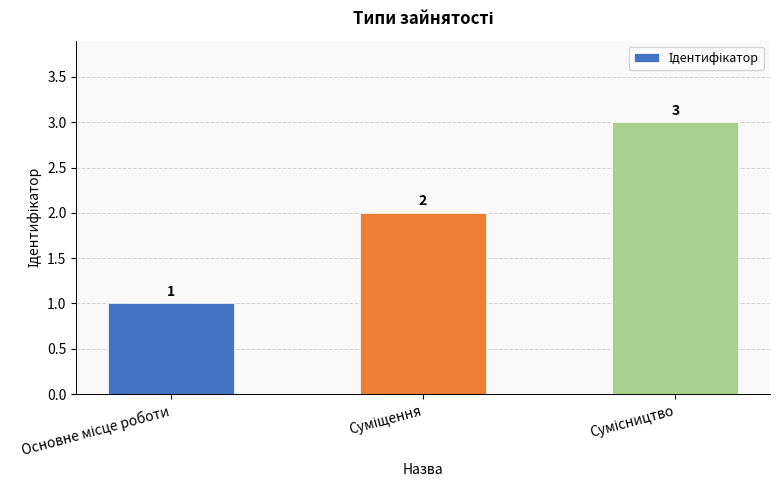

What is the sum of all values?

6